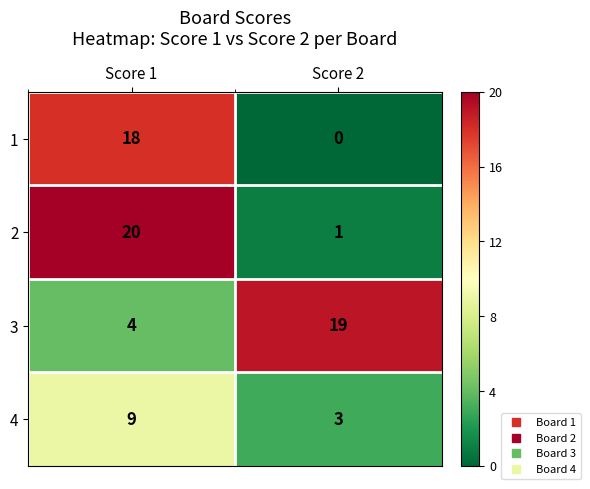

Reading left to right, transcribe all the data shown in this chart.

1: Score 1=18	Score 2=0
2: Score 1=20	Score 2=1
3: Score 1=4	Score 2=19
4: Score 1=9	Score 2=3